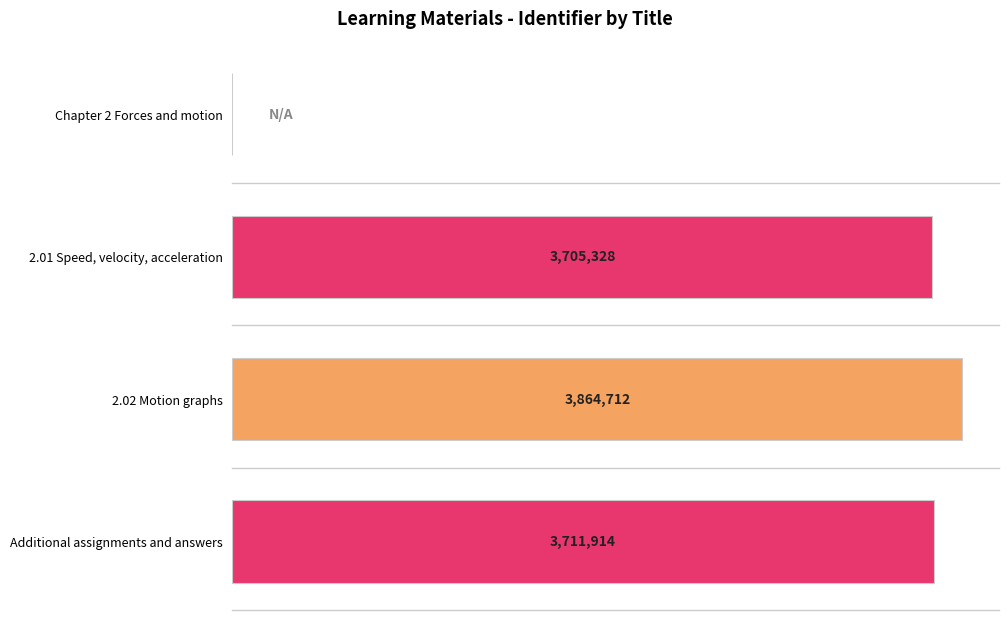

Count the number of values greater than 3711914.

1